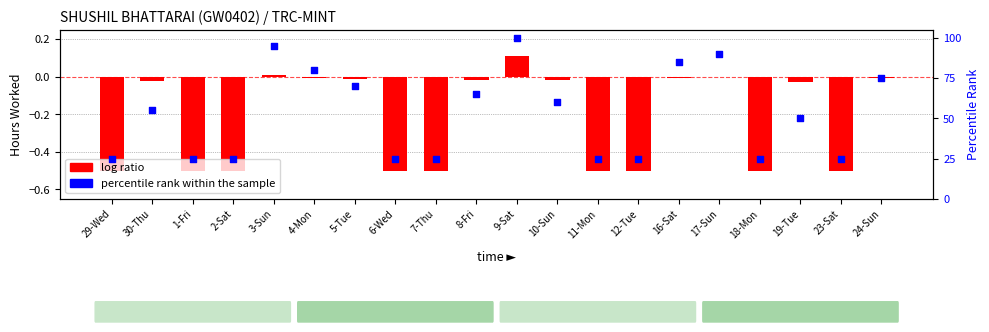

At which category is the sum across all series the highest?

9-Sat